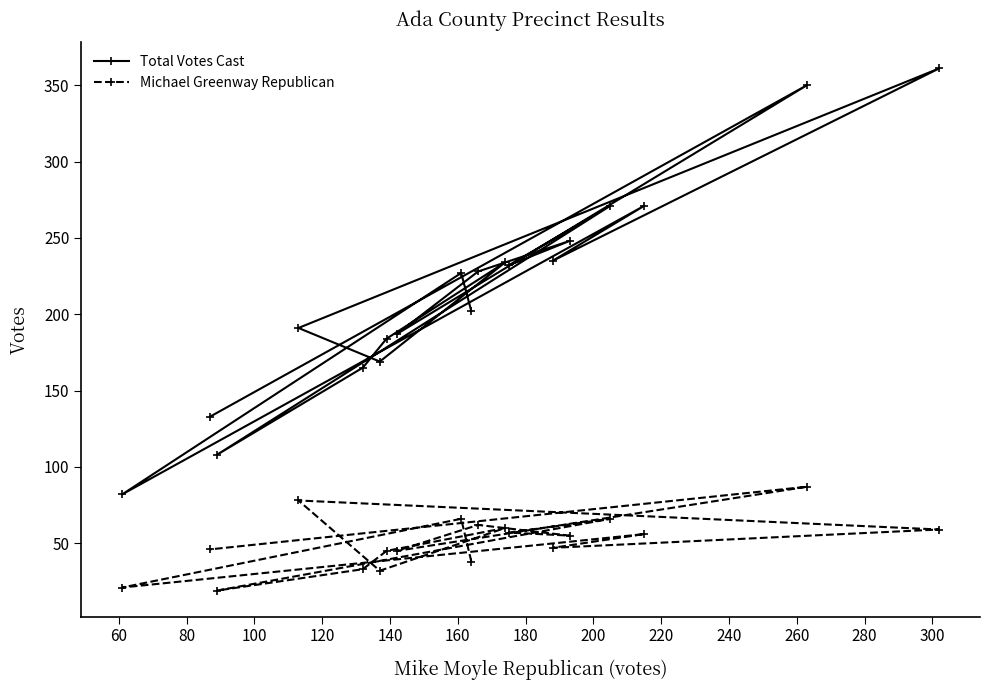

True or false: Michael Greenway Republican and Total Votes Cast intersect in this chart.

False